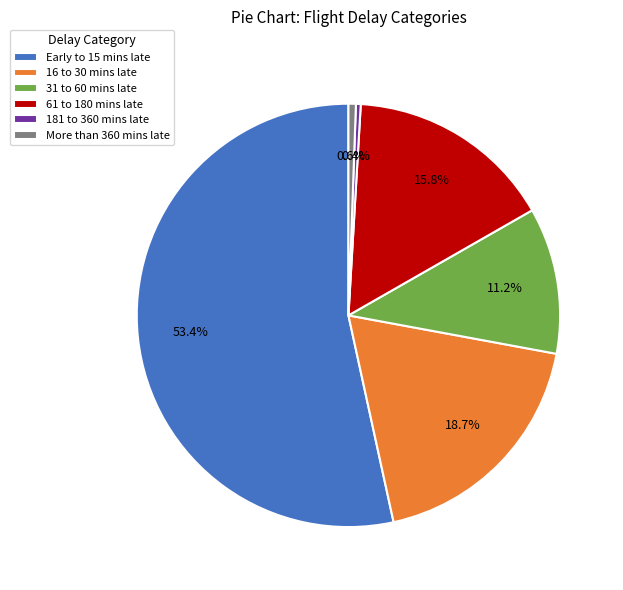

Which has a higher value, Early to 15 mins late or 181 to 360 mins late?

Early to 15 mins late